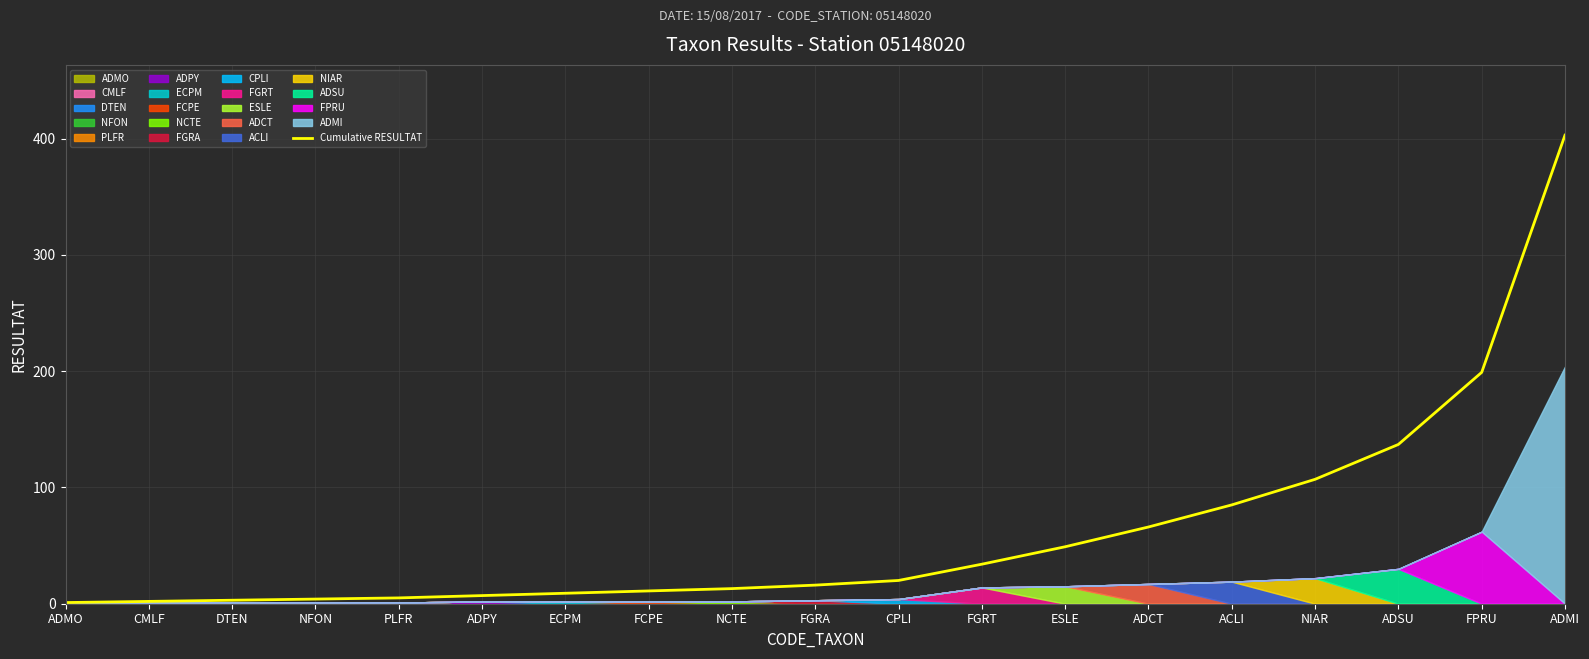

Is it true that the value at ADMI is 403?

True